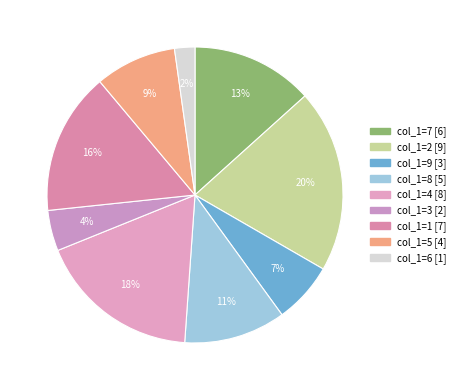

How many slices are in this pie chart?

9